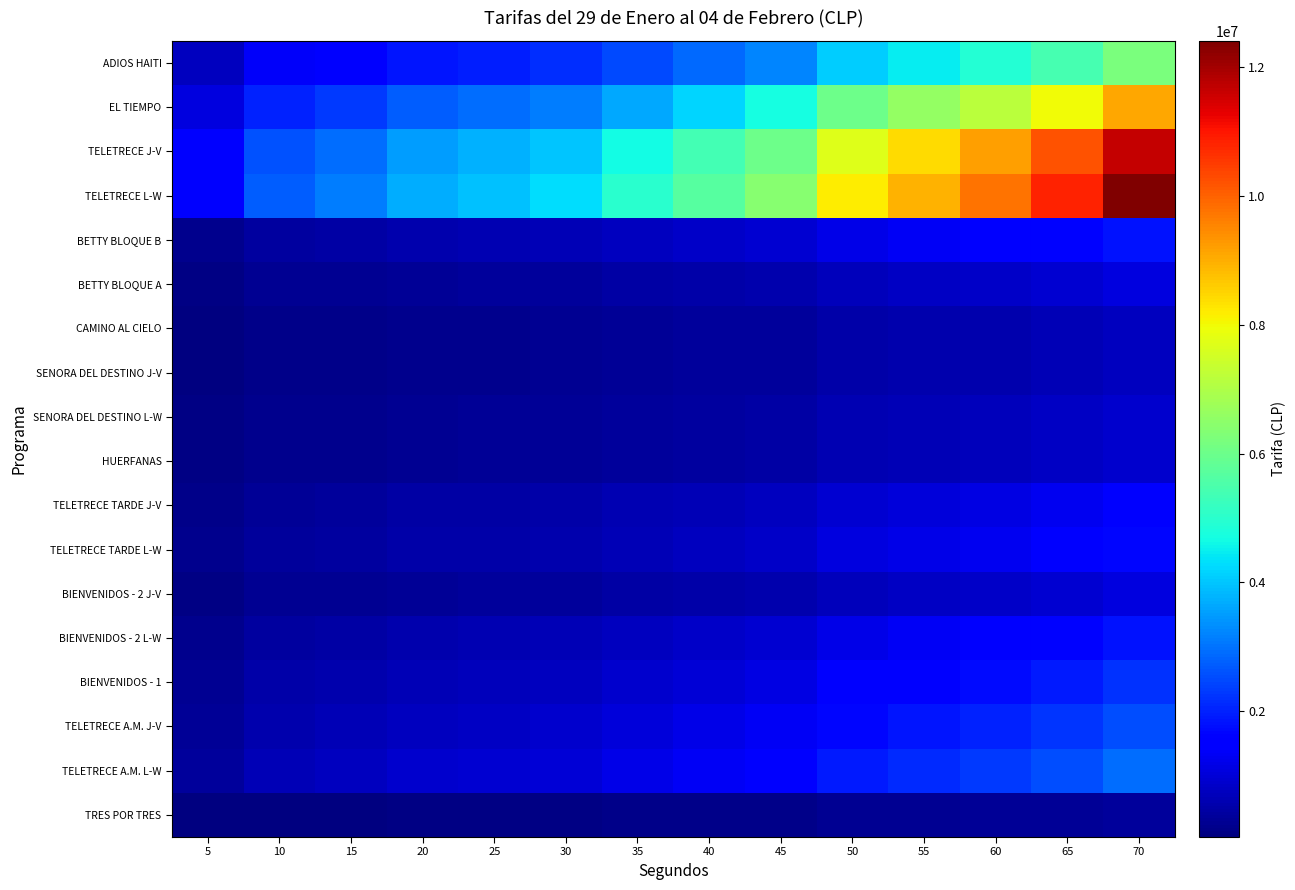

Reading right to left, list all the values displayed in this chart.

TRES POR TRES: 70=365000	65=319000	60=288000	55=264000	50=240000	45=188000	40=168000	35=146000	30=125000	25=116000	20=109000	15=91000	10=80000	5=44000
TELETRECE A.M. L-W: 70=2920000	65=2550000	60=2300000	55=2110000	50=1920000	45=1500000	40=1340000	35=1170000	30=1000000	25=930000	20=870000	15=730000	10=640000	5=350000
TELETRECE A.M. J-V: 70=2555000	65=2231000	60=2013000	55=1846000	50=1680000	45=1313000	40=1173000	35=1024000	30=875000	25=814000	20=761000	15=639000	10=560000	5=306000
BIENVENIDOS - 1: 70=2190000	65=1913000	60=1725000	55=1583000	50=1440000	45=1125000	40=1005000	35=878000	30=750000	25=698000	20=653000	15=548000	10=480000	5=263000
BIENVENIDOS - 2 L-W: 70=1825000	65=1594000	60=1438000	55=1319000	50=1200000	45=938000	40=838000	35=731000	30=625000	25=581000	20=544000	15=456000	10=400000	5=219000
BIENVENIDOS - 2 J-V: 70=1095000	65=956000	60=863000	55=791000	50=720000	45=563000	40=503000	35=439000	30=375000	25=349000	20=326000	15=274000	10=240000	5=131000
TELETRECE TARDE L-W: 70=1643000	65=1434000	60=1294000	55=1187000	50=1080000	45=844000	40=754000	35=658000	30=562500	25=523000	20=489000	15=411000	10=360000	5=197000
TELETRECE TARDE J-V: 70=1460000	65=1275000	60=1150000	55=1055000	50=960000	45=750000	40=670000	35=585000	30=500000	25=465000	20=435000	15=365000	10=320000	5=175000
HUERFANAS: 70=913000	65=797000	60=719000	55=659000	50=600000	45=469000	40=419000	35=366000	30=312500	25=291000	20=272000	15=228000	10=200000	5=109000
SENORA DEL DESTINO L-W: 70=913000	65=797000	60=719000	55=659000	50=600000	45=469000	40=419000	35=366000	30=312500	25=291000	20=272000	15=228000	10=200000	5=109000
SENORA DEL DESTINO J-V: 70=730000	65=638000	60=575000	55=528000	50=480000	45=375000	40=335000	35=293000	30=250000	25=233000	20=218000	15=183000	10=160000	5=88000
CAMINO AL CIELO: 70=730000	65=638000	60=575000	55=528000	50=480000	45=375000	40=335000	35=293000	30=250000	25=233000	20=218000	15=183000	10=160000	5=88000
BETTY BLOQUE A: 70=1095000	65=956000	60=863000	55=791000	50=720000	45=563000	40=503000	35=439000	30=375000	25=349000	20=326000	15=274000	10=240000	5=131000
BETTY BLOQUE B: 70=1825000	65=1594000	60=1438000	55=1319000	50=1200000	45=938000	40=838000	35=731000	30=625000	25=581000	20=544000	15=456000	10=400000	5=219000
TELETRECE L-W: 70=12410000	65=10838000	60=9775000	55=8968000	50=8160000	45=6375000	40=5695000	35=4973000	30=4250000	25=3953000	20=3698000	15=3103000	10=2720000	5=1488000
TELETRECE J-V: 70=11680000	65=10200000	60=9200000	55=8440000	50=7680000	45=6000000	40=5360000	35=4680000	30=4000000	25=3720000	20=3480000	15=2920000	10=2560000	5=1400000
EL TIEMPO: 70=9125000	65=7969000	60=7188000	55=6594000	50=6000000	45=4688000	40=4188000	35=3656000	30=3125000	25=2906000	20=2719000	15=2281000	10=2000000	5=1094000
ADIOS HAITI: 70=6205000	65=5419000	60=4888000	55=4484000	50=4080000	45=3188000	40=2848000	35=2486000	30=2125000	25=1976000	20=1849000	15=1551000	10=1360000	5=744000